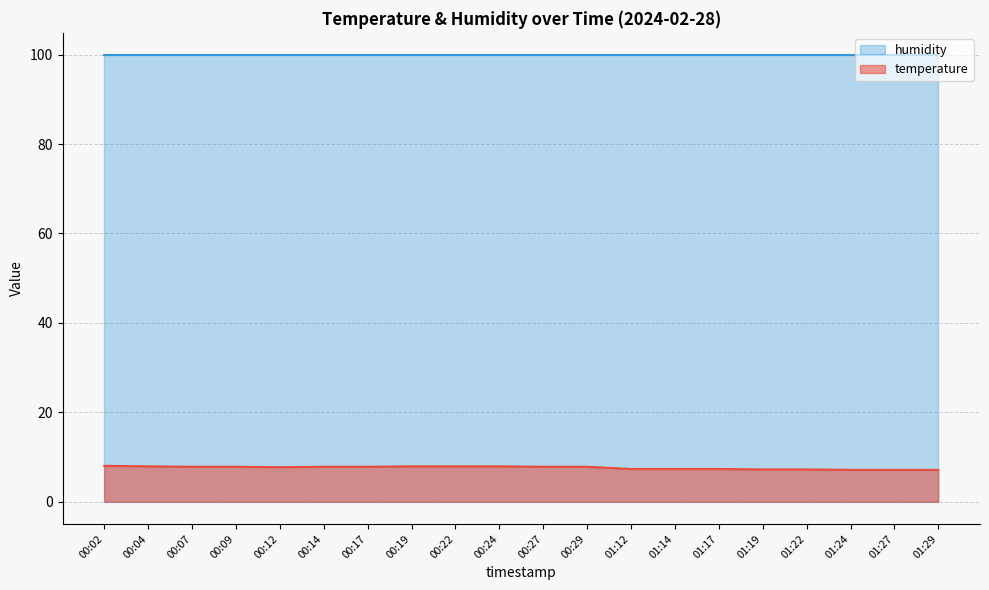

What is the greatest value displayed?

99.9